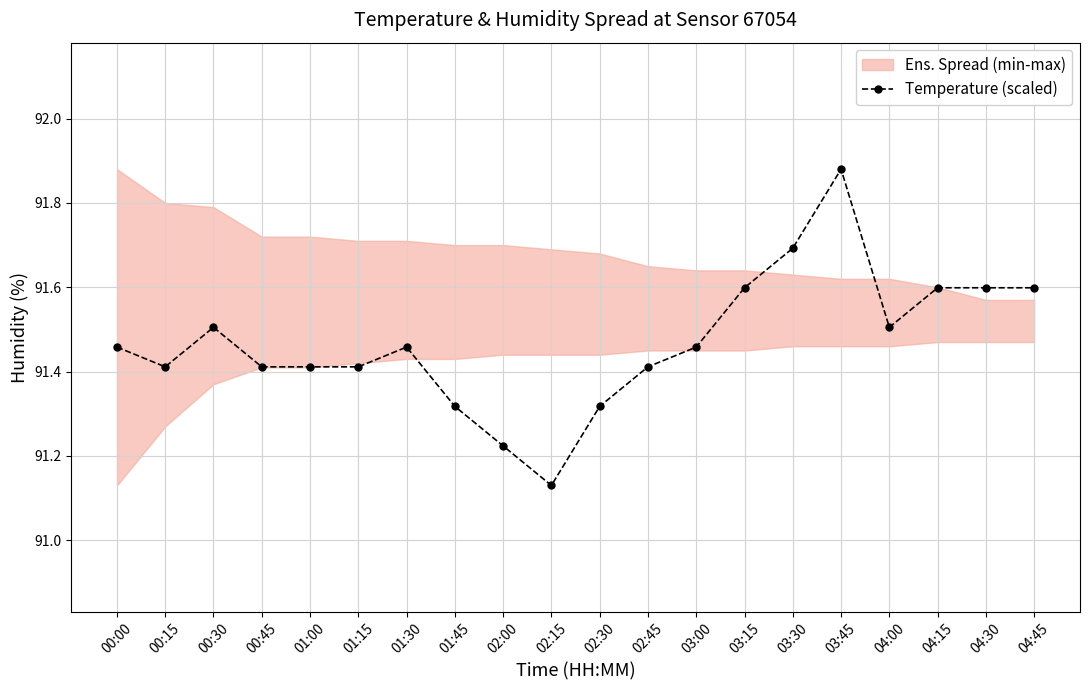

Reading left to right, what are all the values shown in this chart?

00:00=91.5	00:15=91.4	00:30=91.5	00:45=91.4	01:00=91.4	01:15=91.4	01:30=91.5	01:45=91.3	02:00=91.2	02:15=91.1	02:30=91.3	02:45=91.4	03:00=91.5	03:15=91.6	03:30=91.7	03:45=91.9	04:00=91.5	04:15=91.6	04:30=91.6	04:45=91.6